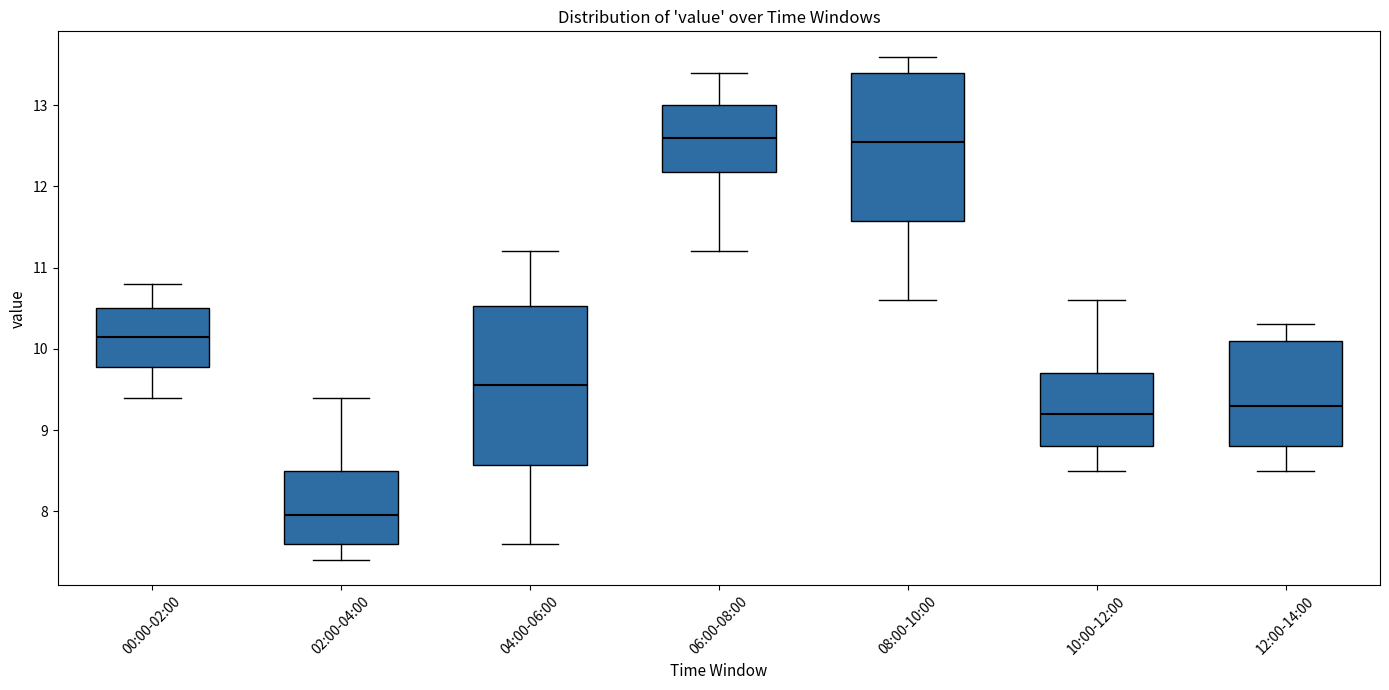

Where does the median line of the box for 04:00-06:00 sit on the y-axis? The values are not printed on the chart, so give them approximately, as read against the axis.

9.6